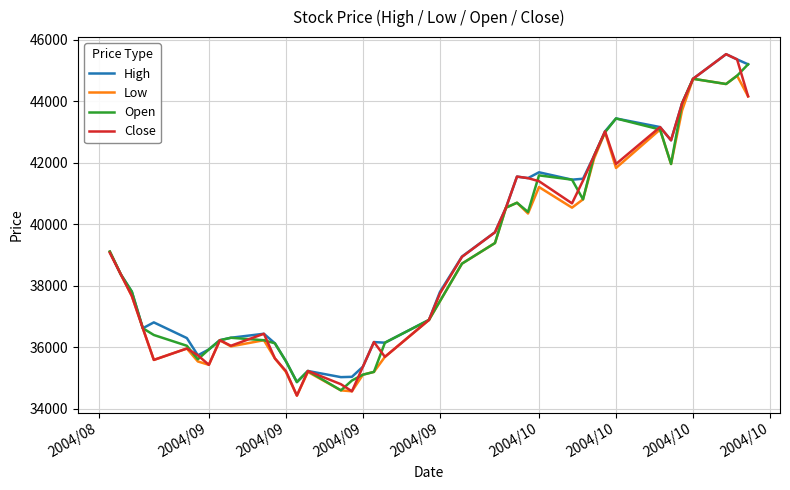

What is the greatest value displayed?

45530